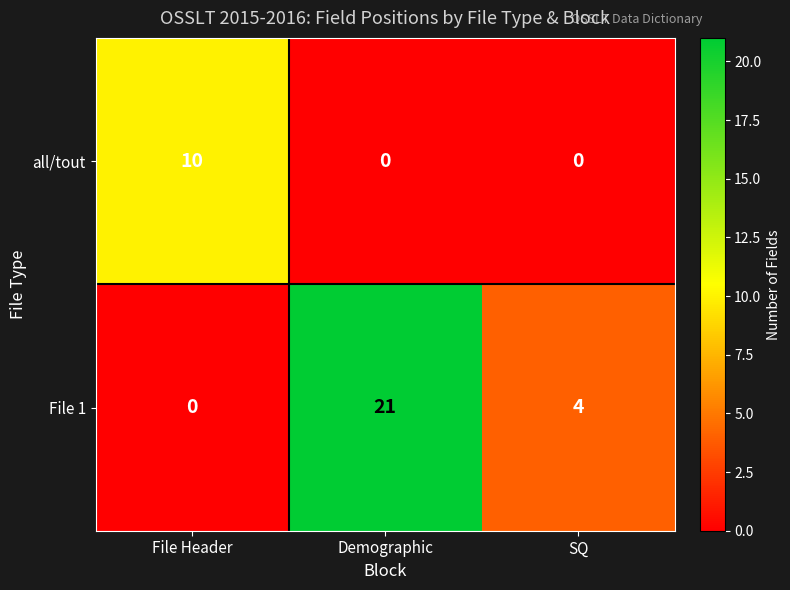

Count the number of data series in this chart.

2